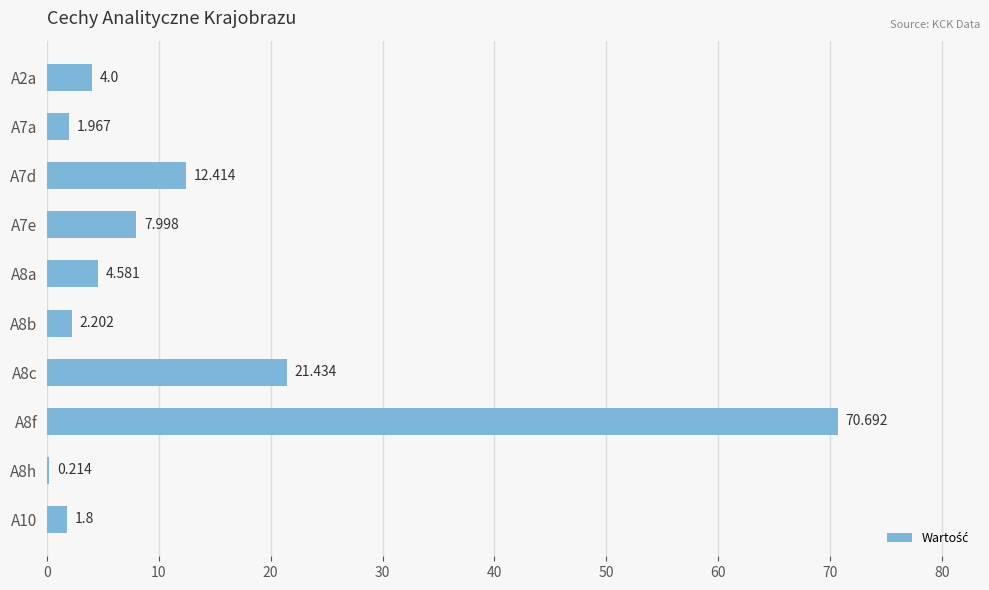

How many data points does each series have?

10